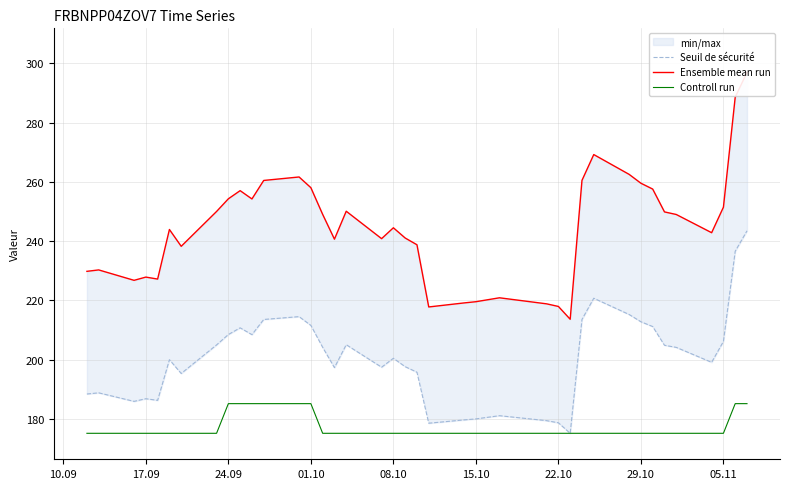

True or false: Controll run and Seuil de sécurité cross at least once.

False